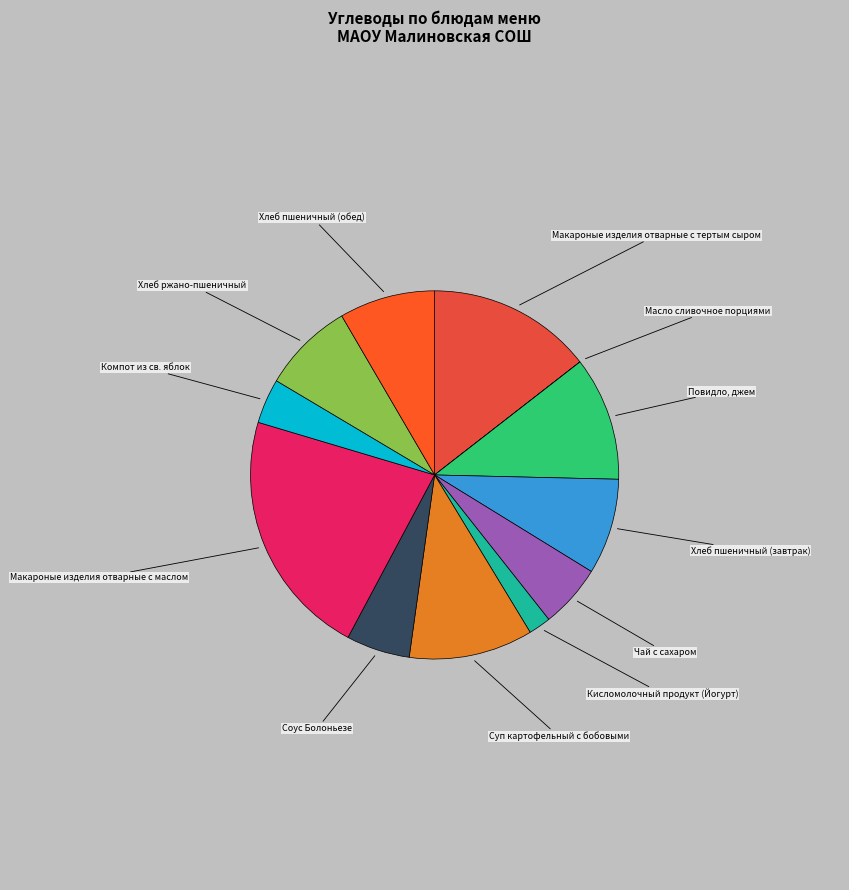

True or false: Хлеб пшеничный (завтрак) accounts for 8% of the total.

True